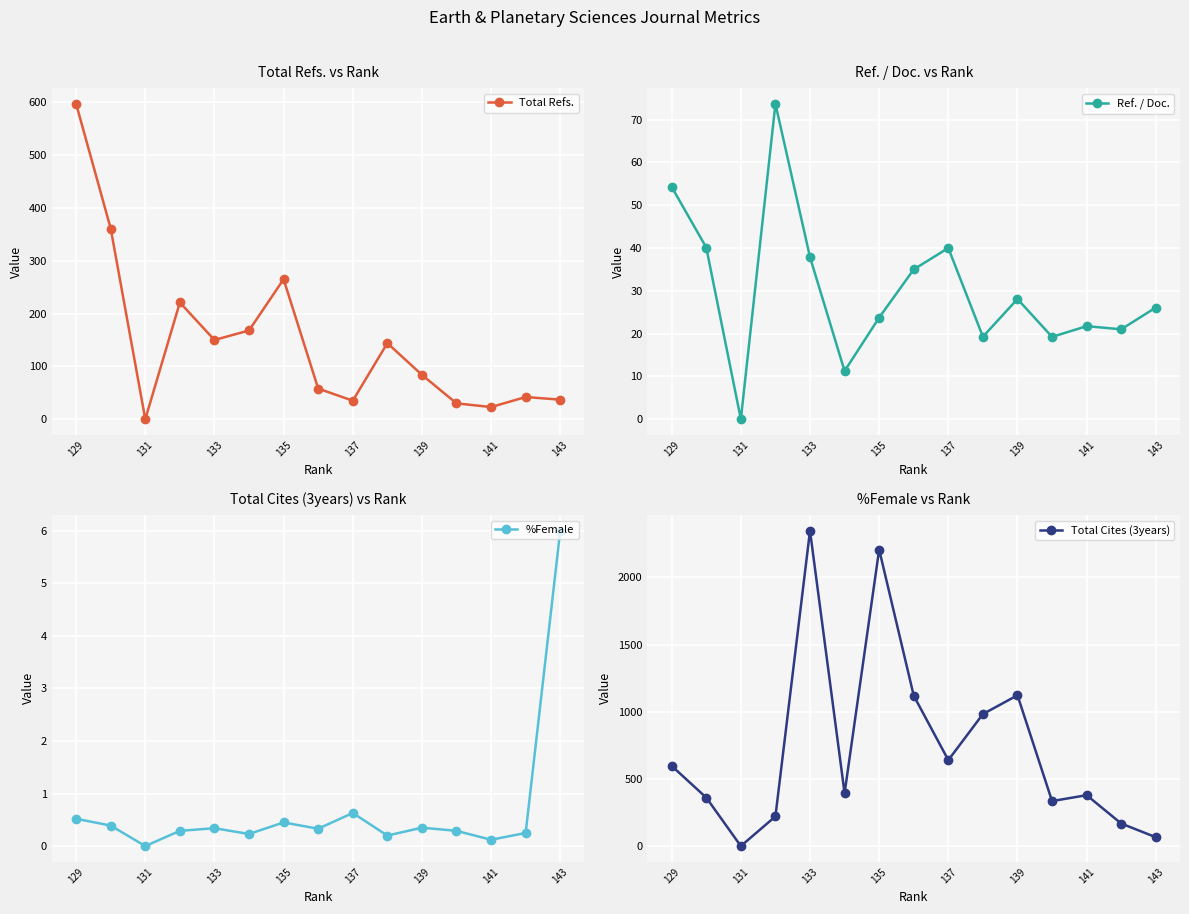

Count the number of data series in this chart.

4